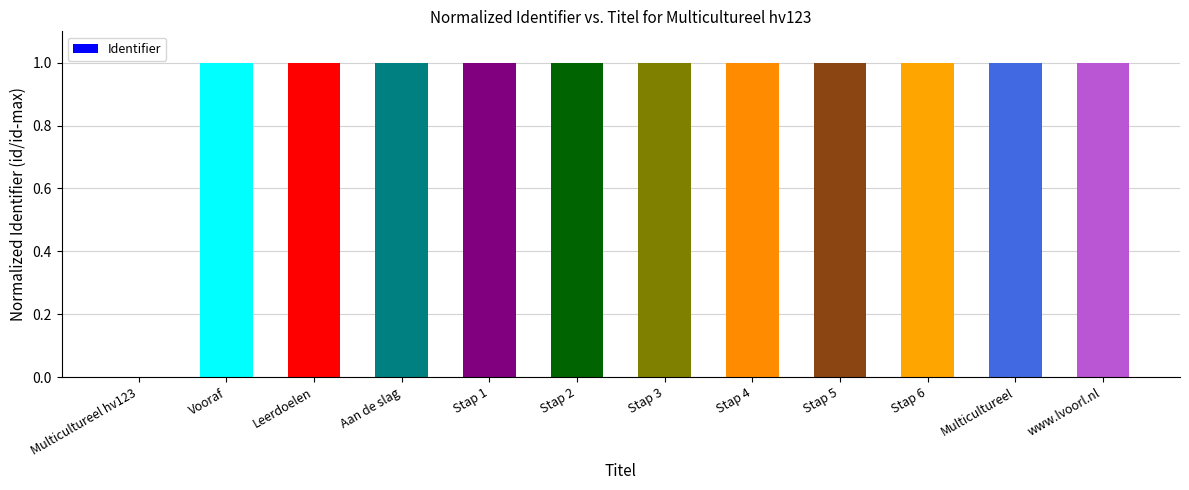

True or false: the data shows 1.0 at Aan de slag.

True